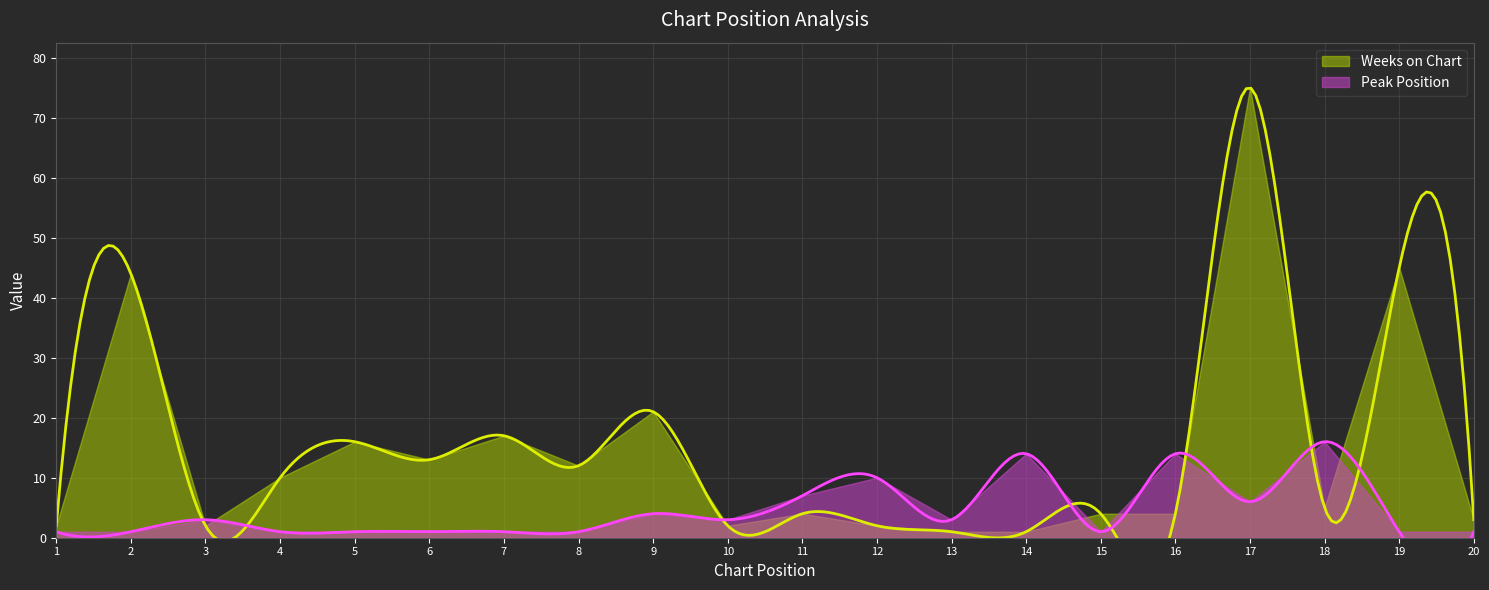

What is the spread (max minus min) of values at 20?

2